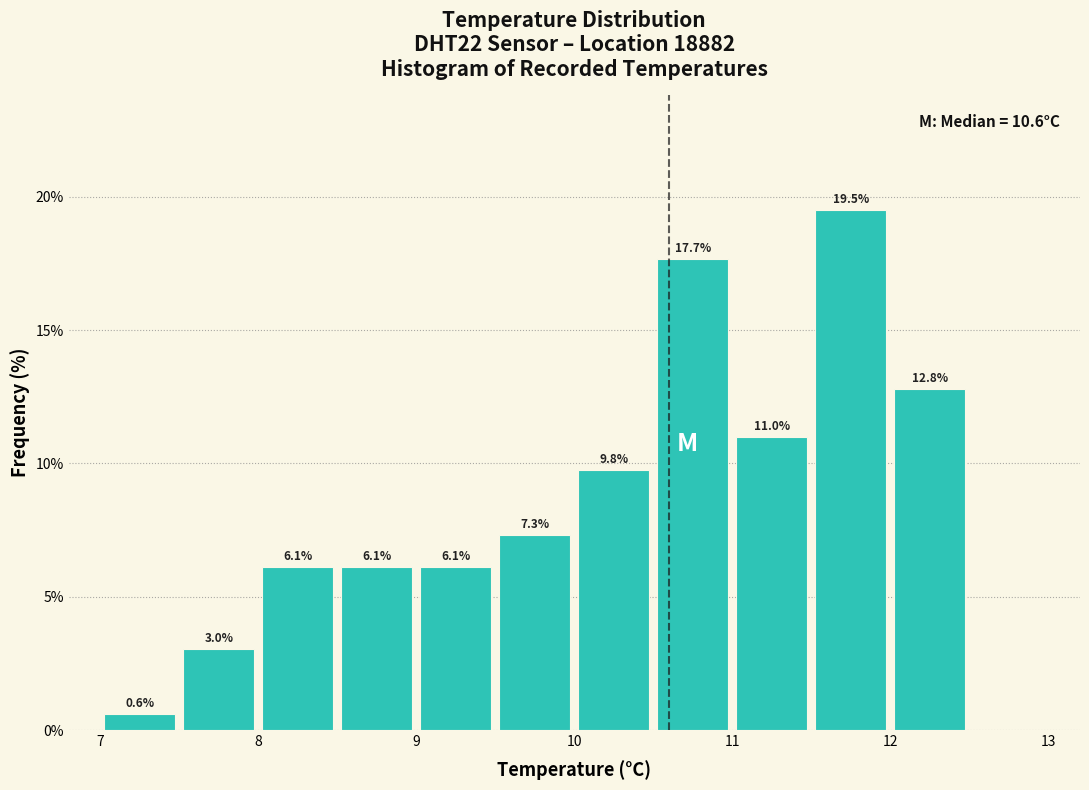

Over which range of the x-axis is the bar tallest?

11.5 to 12.0